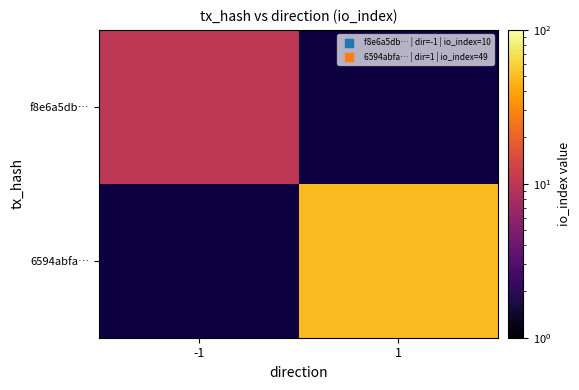

Is the value of 6594abfa… at -1 greater than the value of f8e6a5db… at -1?

No